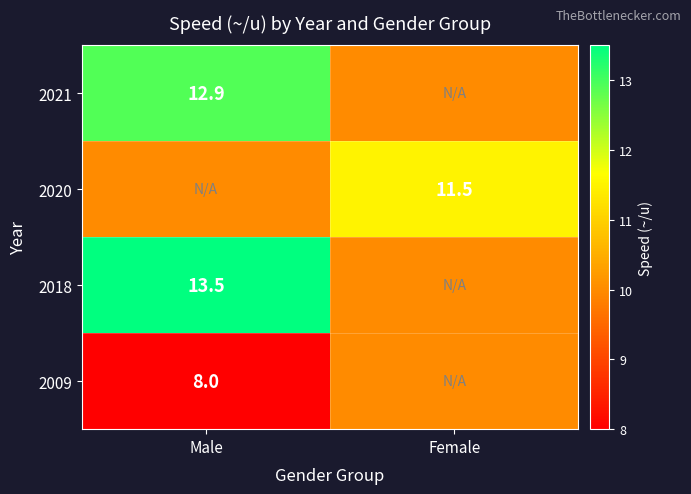

Is it true that 2009 equals 14.1 at Male?

False